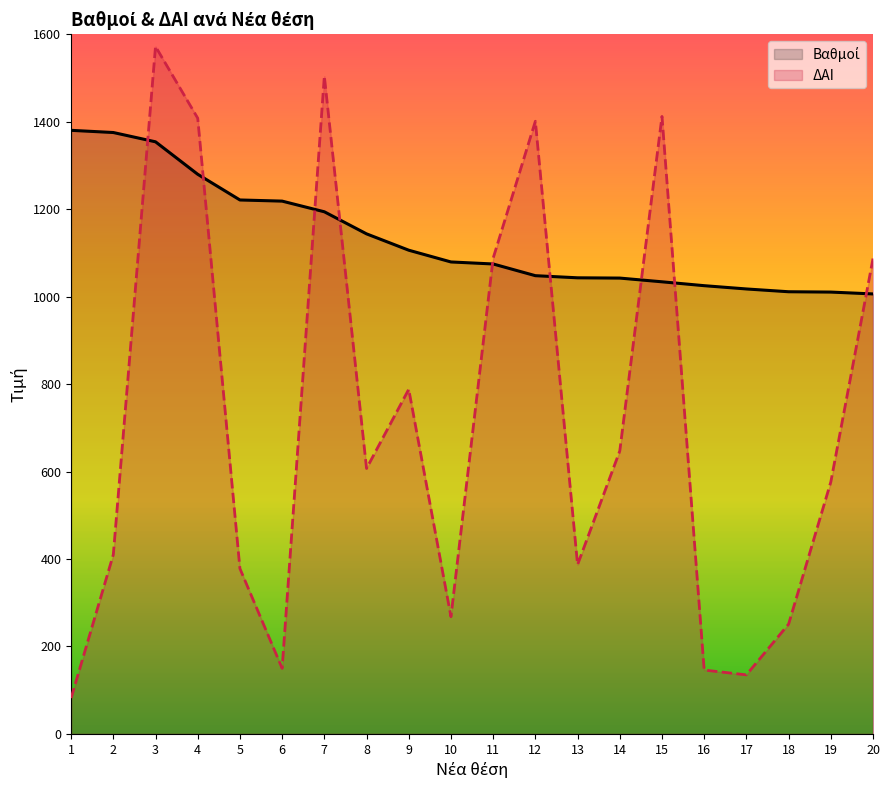

List the labels in order of ΔΑΙ value, smallest first.

1, 17, 16, 6, 18, 10, 5, 13, 2, 19, 8, 14, 9, 20, 11, 12, 4, 15, 7, 3